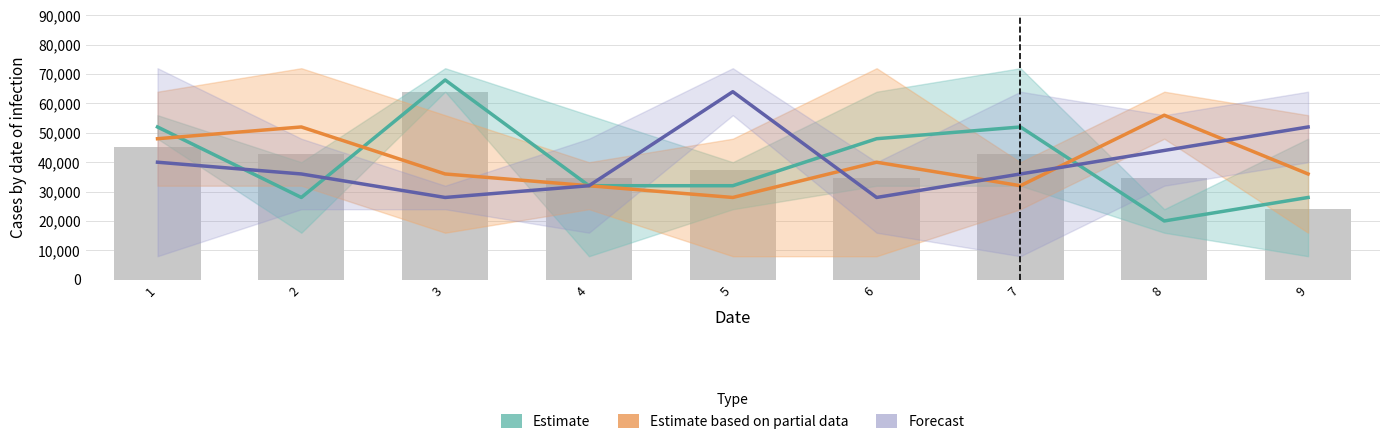

What are all the series names shown in the legend?

Estimate, Estimate based on partial data, Forecast